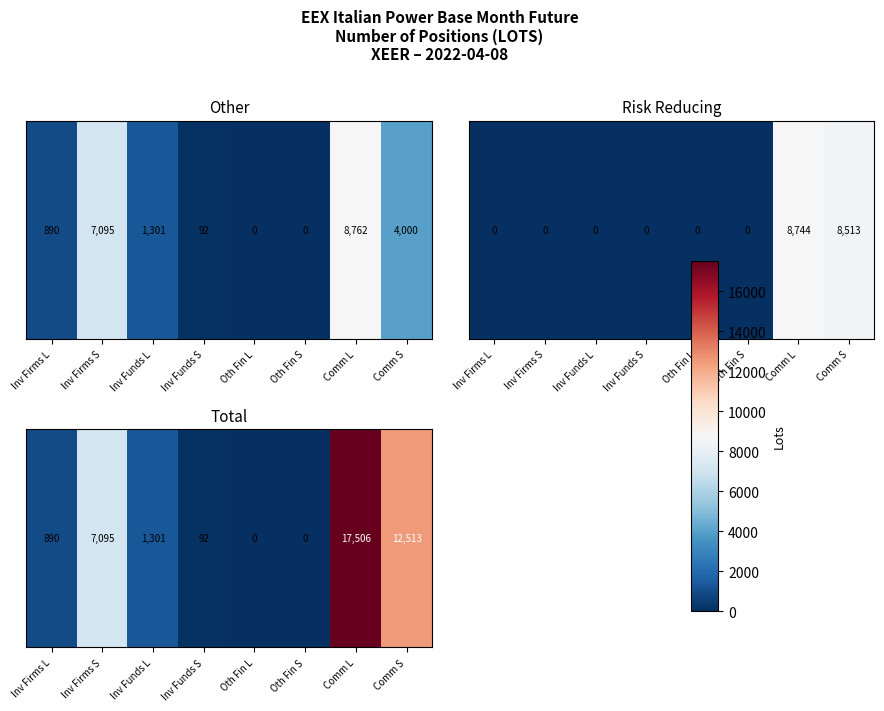

Where is the data nearest to the value 8753?

Inv Firms S